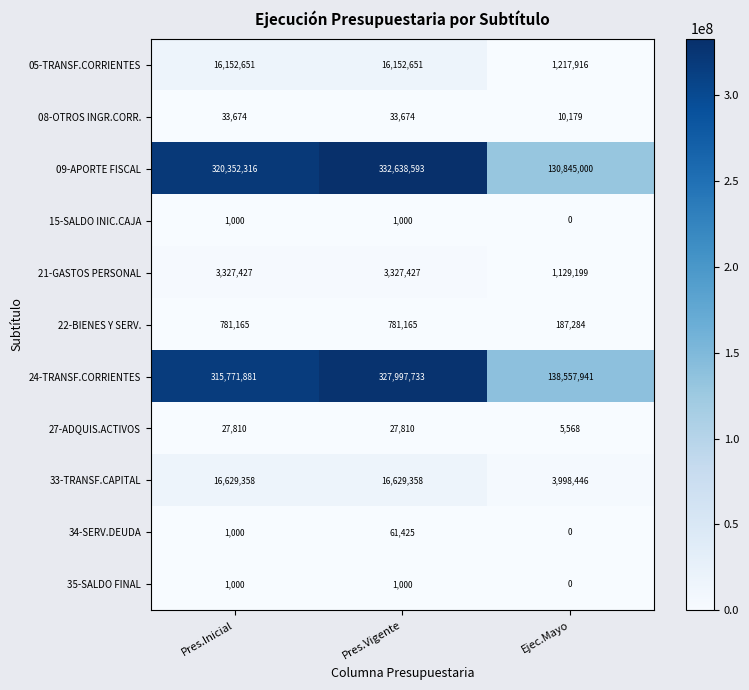

How many distinct data groups are displayed?

11